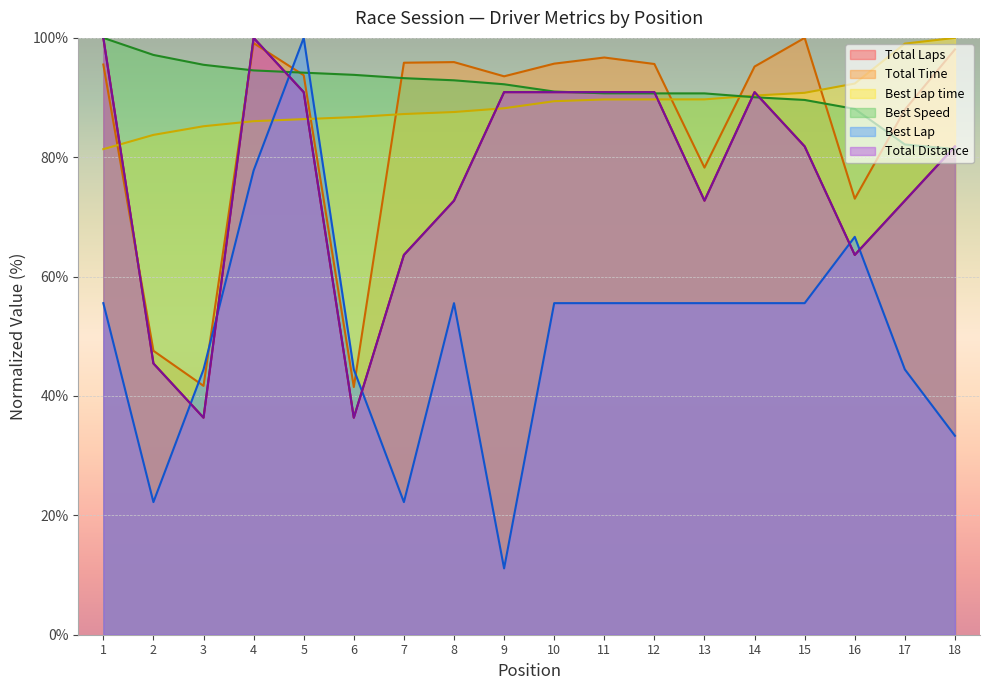

What is the total value across all series at 12?

513.4